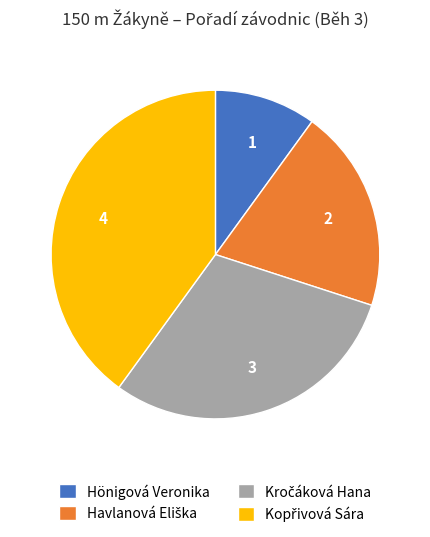

The Hönigová Veronika slice represents 1% of the pie. True or false?

False